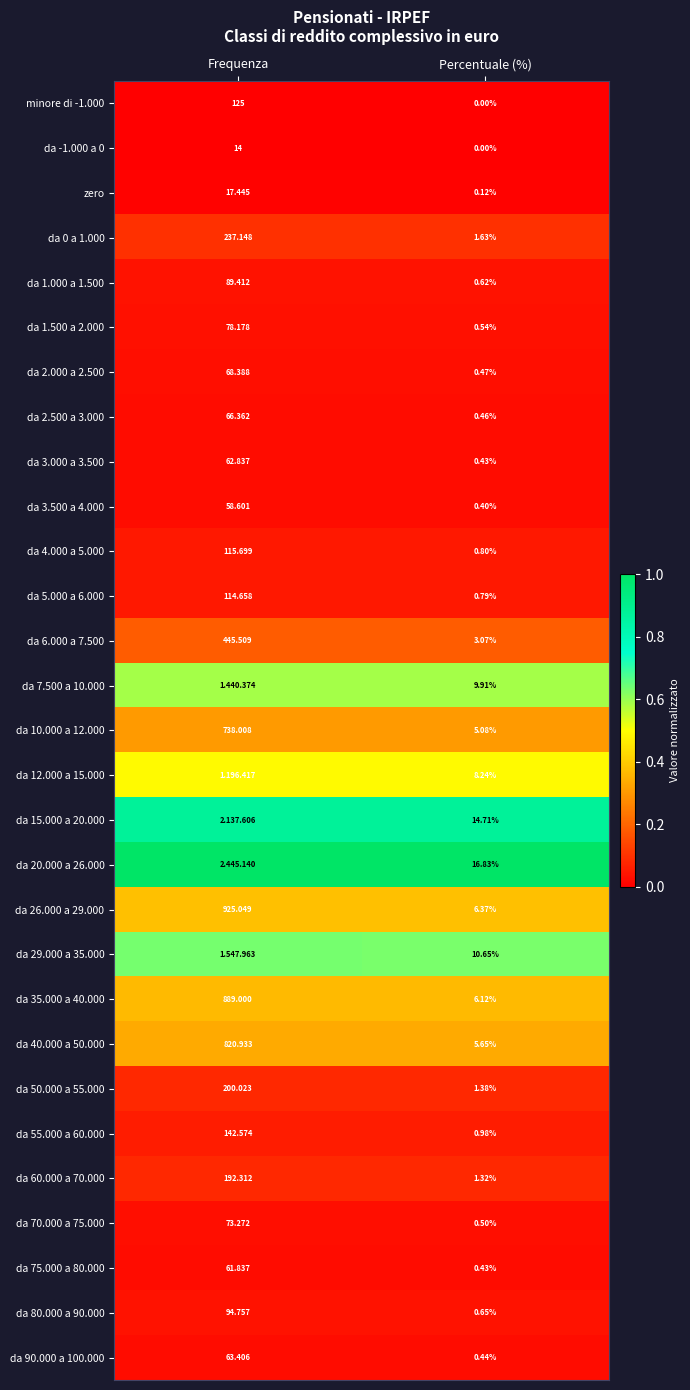

Where does the zero series first go above 17?

Frequenza